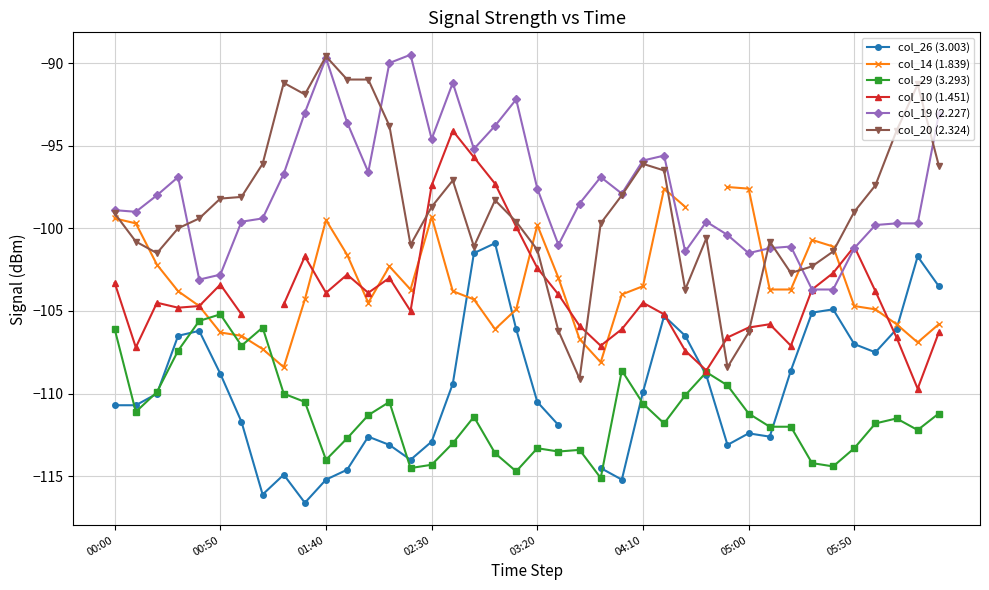

What is the smallest value displayed?

-116.6